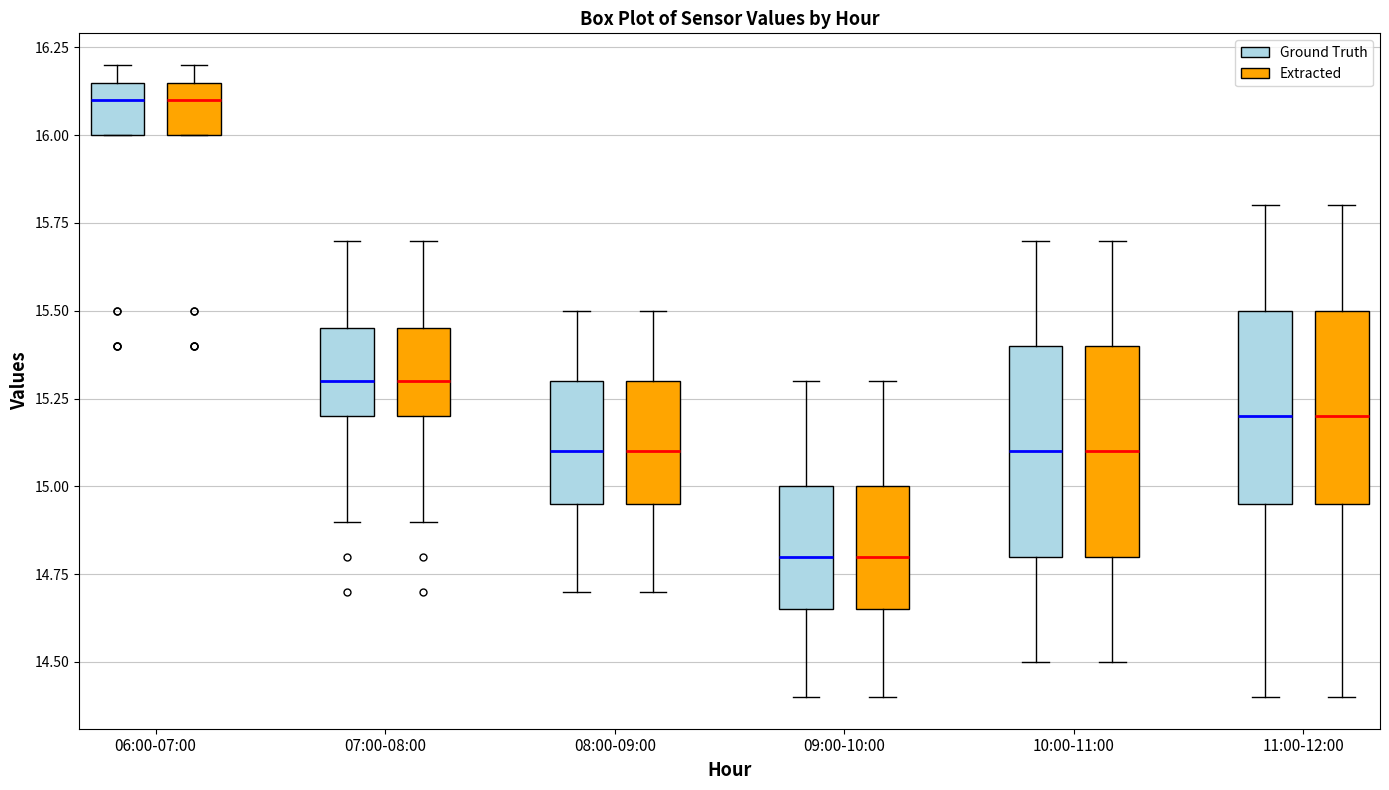

Reading left to right, transcribe this box plot: for each box, give where its median line is, the range the box spans, and where its two whiskers end, as read against the y-axis. The values are not printed on the chart, so give them approximately, as read against the axis.

06:00-07:00 (Ground Truth): median 16.10, box 16.00 to 16.15, whiskers 16.00 to 16.20
06:00-07:00 (Extracted): median 16.10, box 16.00 to 16.15, whiskers 16.00 to 16.20
07:00-08:00 (Ground Truth): median 15.30, box 15.20 to 15.45, whiskers 14.90 to 15.70
07:00-08:00 (Extracted): median 15.30, box 15.20 to 15.45, whiskers 14.90 to 15.70
08:00-09:00 (Ground Truth): median 15.10, box 14.95 to 15.30, whiskers 14.70 to 15.50
08:00-09:00 (Extracted): median 15.10, box 14.95 to 15.30, whiskers 14.70 to 15.50
09:00-10:00 (Ground Truth): median 14.80, box 14.65 to 15.00, whiskers 14.40 to 15.30
09:00-10:00 (Extracted): median 14.80, box 14.65 to 15.00, whiskers 14.40 to 15.30
10:00-11:00 (Ground Truth): median 15.10, box 14.80 to 15.40, whiskers 14.50 to 15.70
10:00-11:00 (Extracted): median 15.10, box 14.80 to 15.40, whiskers 14.50 to 15.70
11:00-12:00 (Ground Truth): median 15.20, box 14.95 to 15.50, whiskers 14.40 to 15.80
11:00-12:00 (Extracted): median 15.20, box 14.95 to 15.50, whiskers 14.40 to 15.80